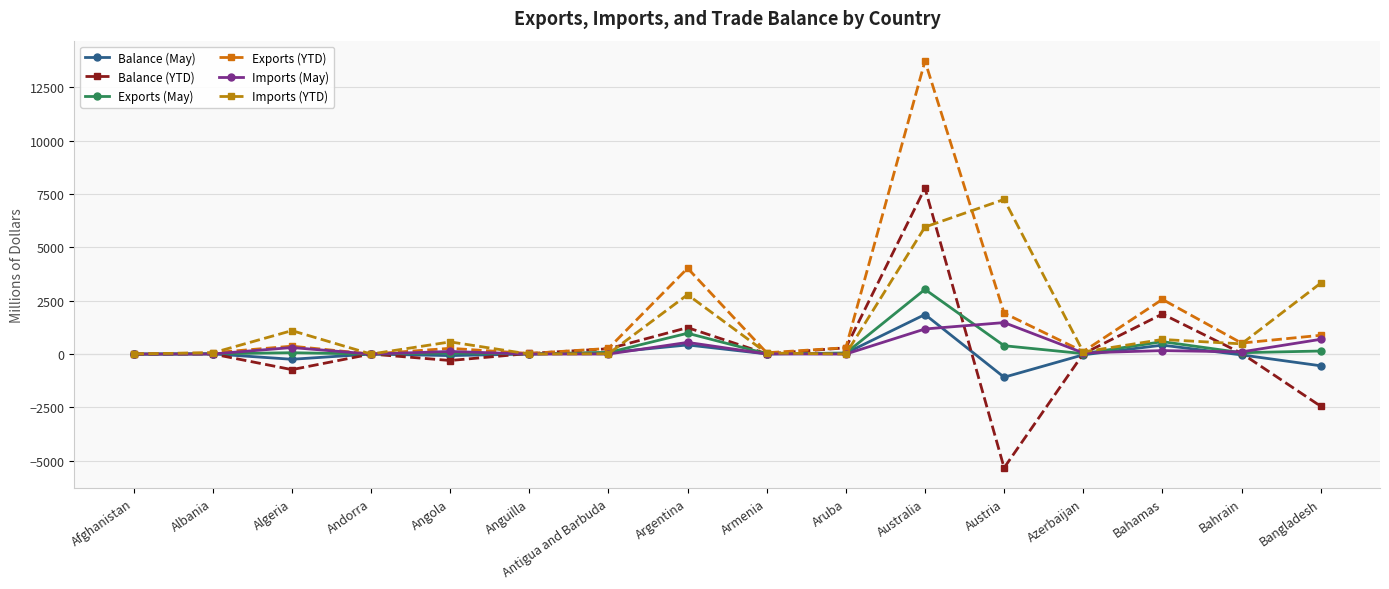

List the labels in order of Balance (YTD) value, smallest first.

Austria, Bangladesh, Algeria, Angola, Afghanistan, Andorra, Albania, Armenia, Azerbaijan, Anguilla, Bahrain, Antigua and Barbuda, Aruba, Argentina, Bahamas, Australia